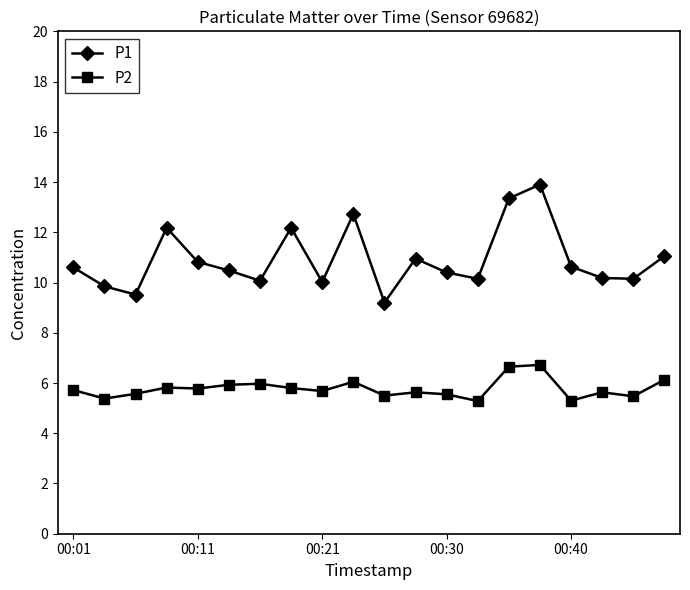

Which series has the largest total across all categories?

P1